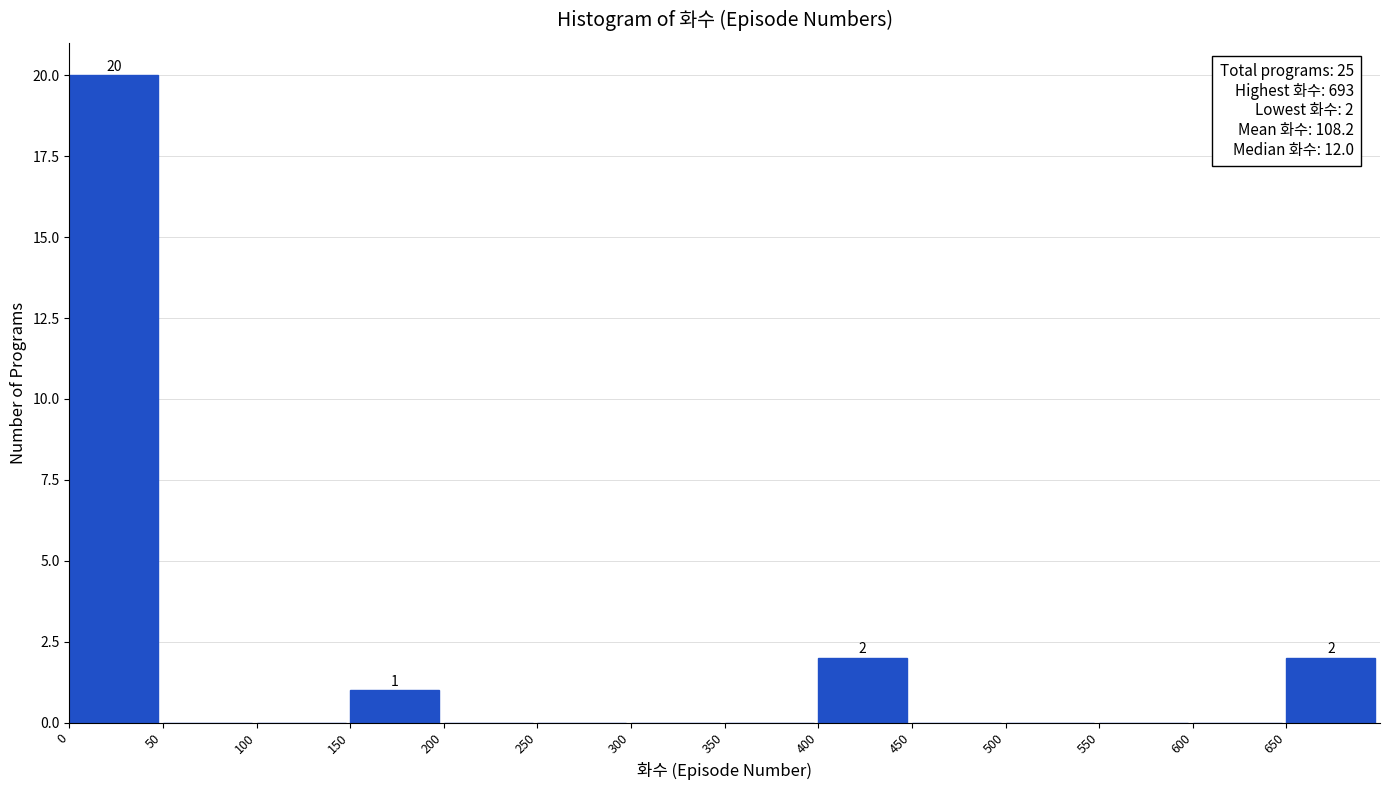

Over which range of the x-axis is the bar tallest?

0 to 50